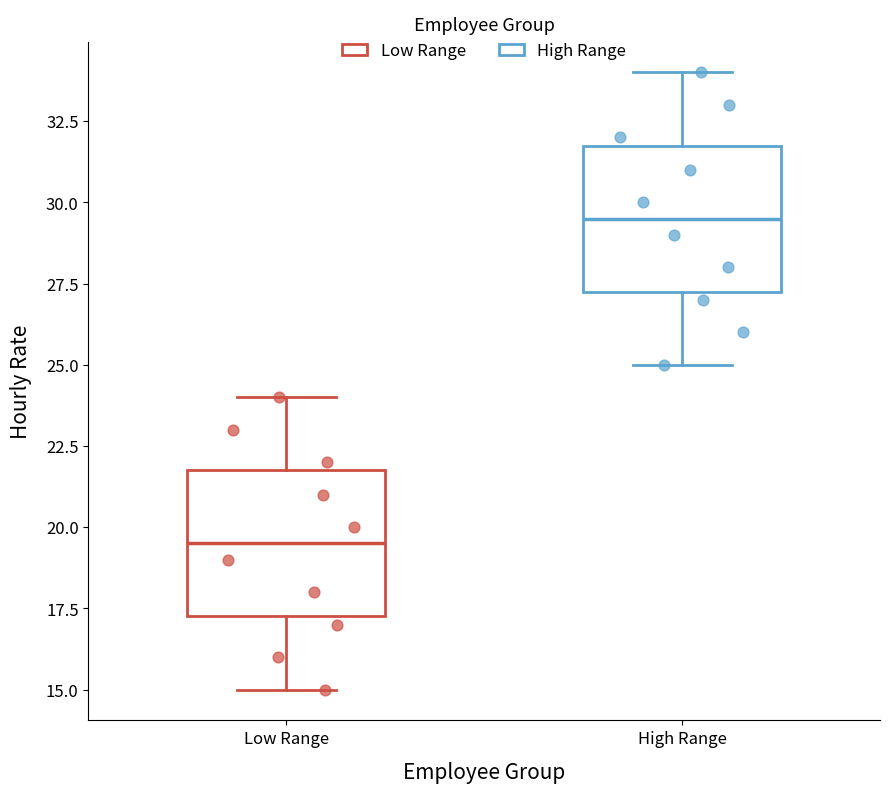

Where is the lower edge of the box for Low Range on the y-axis? The values are not printed on the chart, so give them approximately, as read against the axis.

17.5